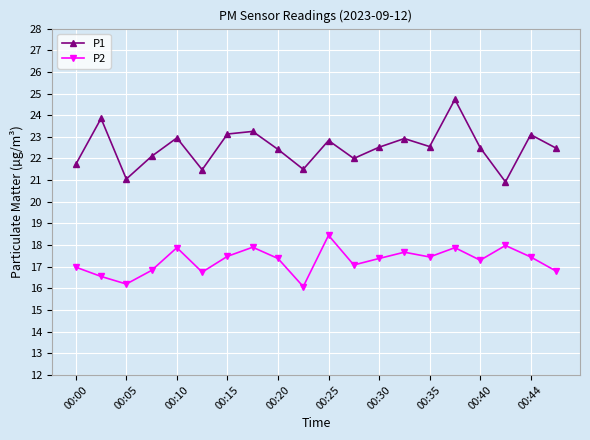

True or false: P1 and P2 intersect in this chart.

False